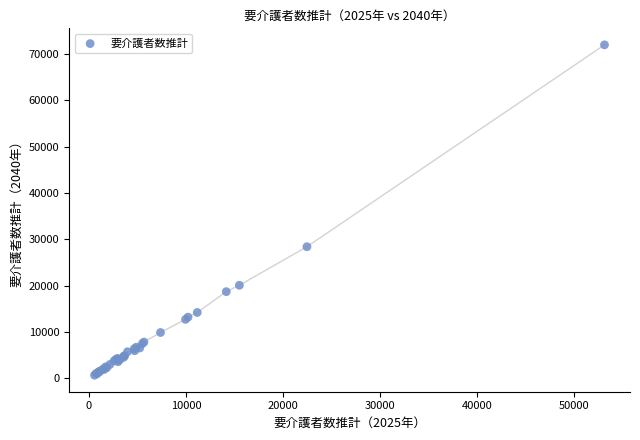

What Y value in the scatter plot is closest to 36338?

28419.3